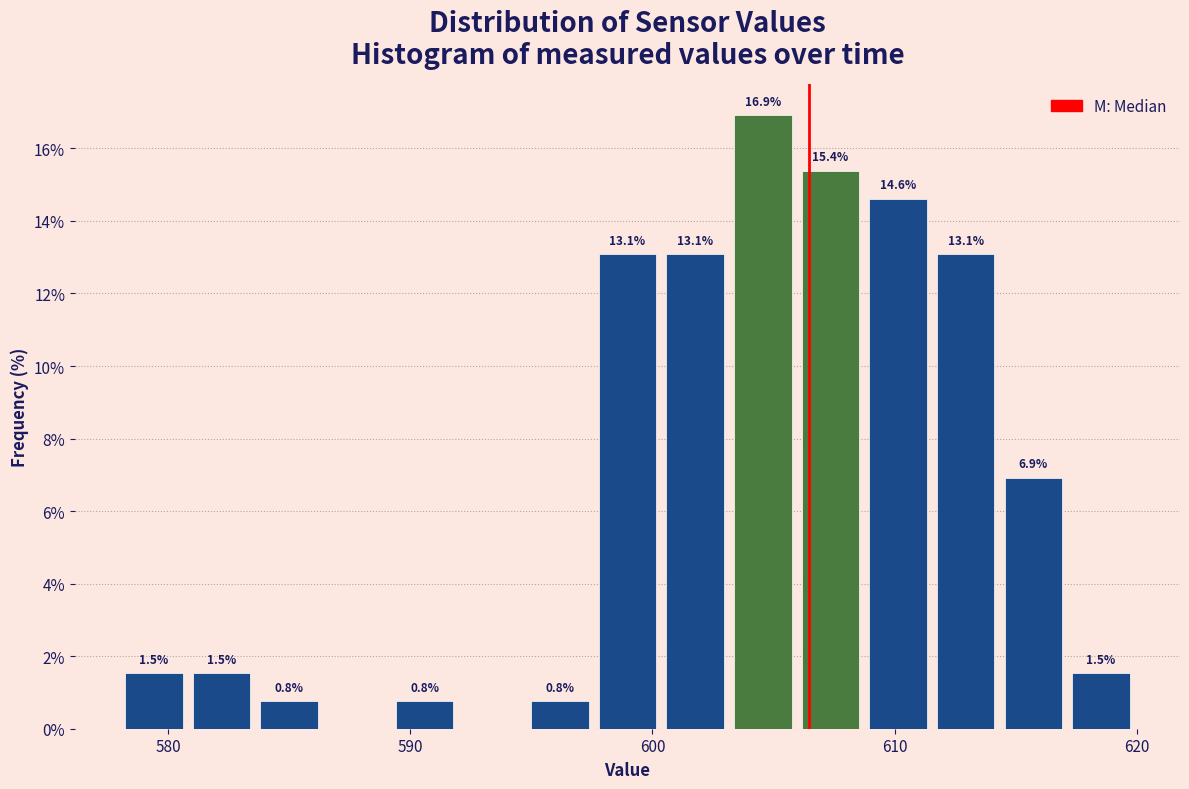

Around what value on the x-axis is the tallest bar? Give the approximate position of its centre, as read against the axis.

605